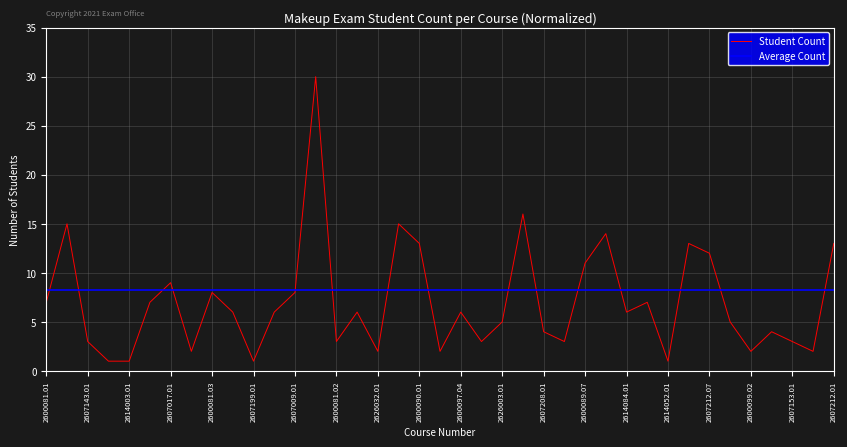

What is the sum of all Student Count values?

275.0